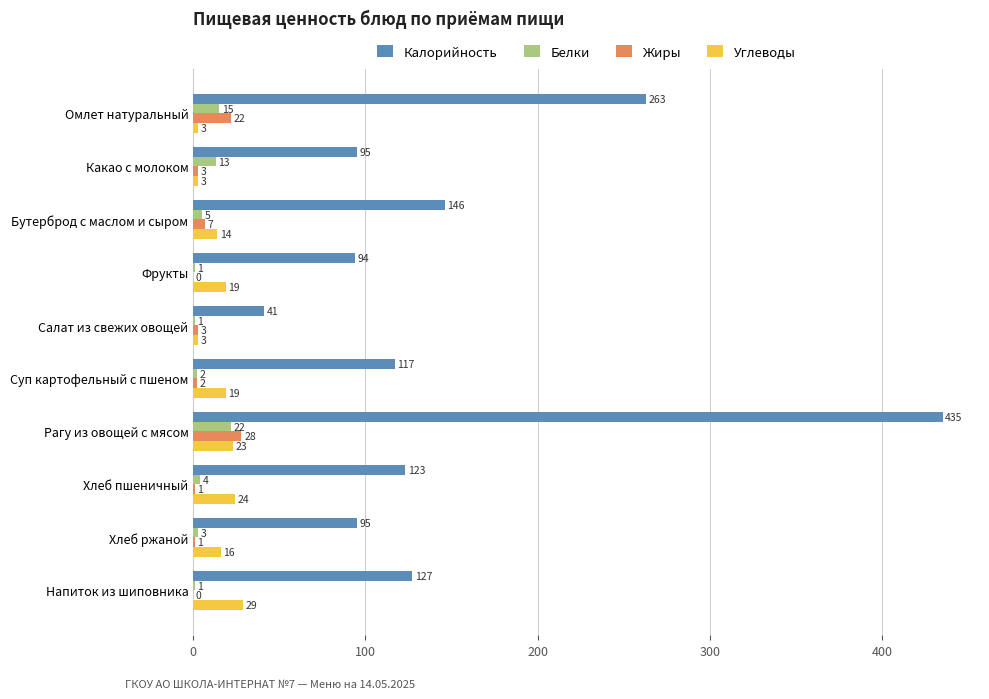

How many series are shown in this chart?

4